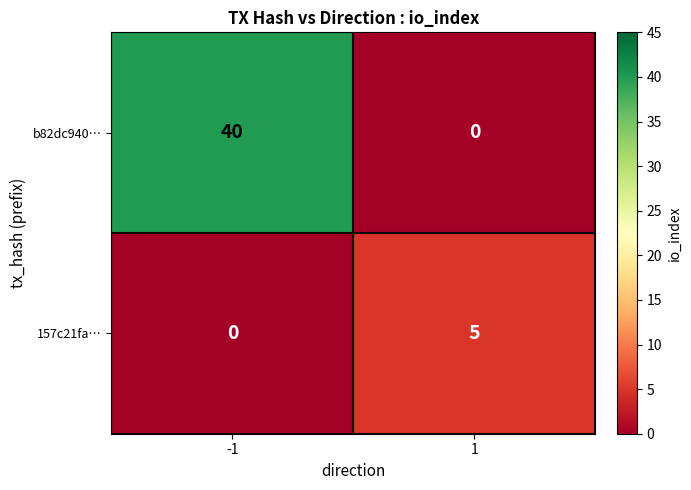

Reading left to right, transcribe all the data shown in this chart.

b82dc940…: -1=40	1=0
157c21fa…: -1=0	1=5